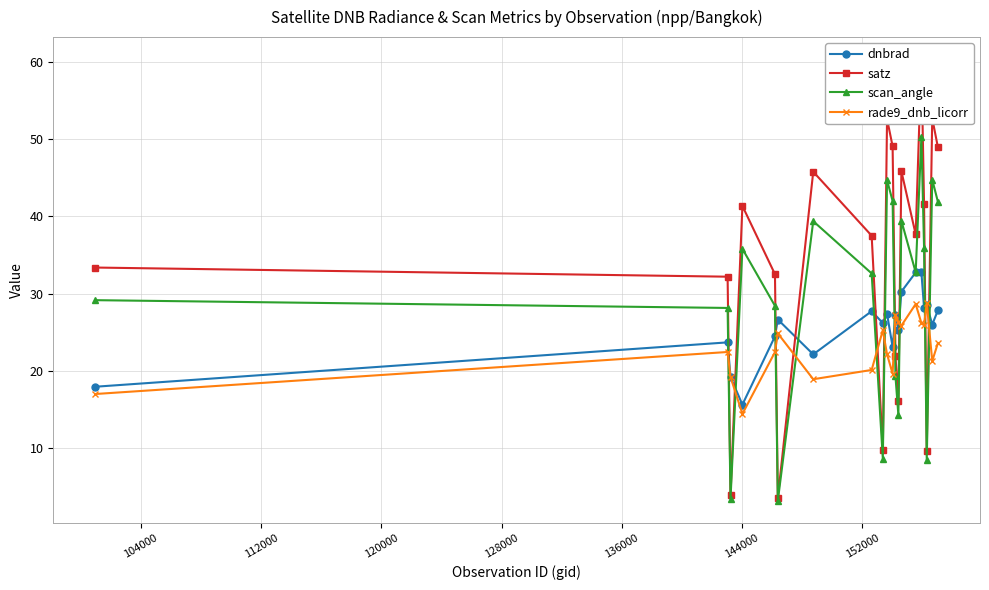

Reading left to right, what are all the values shown in this chart?

dnbrad: 17.9	23.7	19.2	15.6	24.4	26.6	22.1	27.7	26.2	27.4	23.1	27.3	25.3	30.2	32.7	32.8	28.1	28.6	26.0	27.8
satz: 33.4	32.2	3.8	41.4	32.5	3.5	45.8	37.5	9.7	52.7	49.1	21.8	16.1	45.9	37.7	60.4	41.6	9.5	52.7	49.0
scan_angle: 29.1	28.1	3.4	35.8	28.4	3.1	39.4	32.6	8.6	44.7	42.0	19.2	14.2	39.4	32.7	50.3	36.0	8.4	44.8	41.9
rade9_dnb_licorr: 17.0	22.4	19.2	14.4	22.4	24.8	18.9	20.1	25.2	22.1	19.6	27.2	26.3	25.8	28.6	26.2	26.0	28.8	21.2	23.6